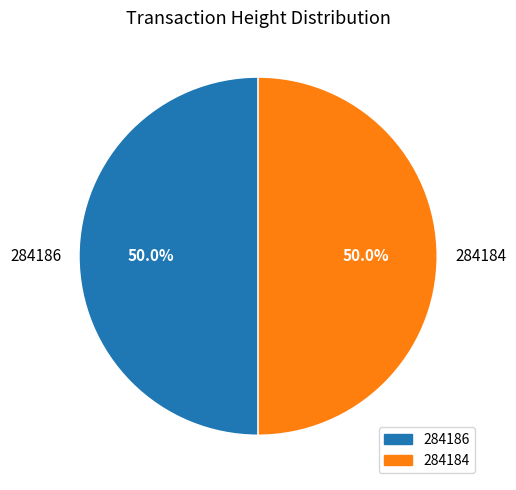

Count the number of slices in the pie.

2